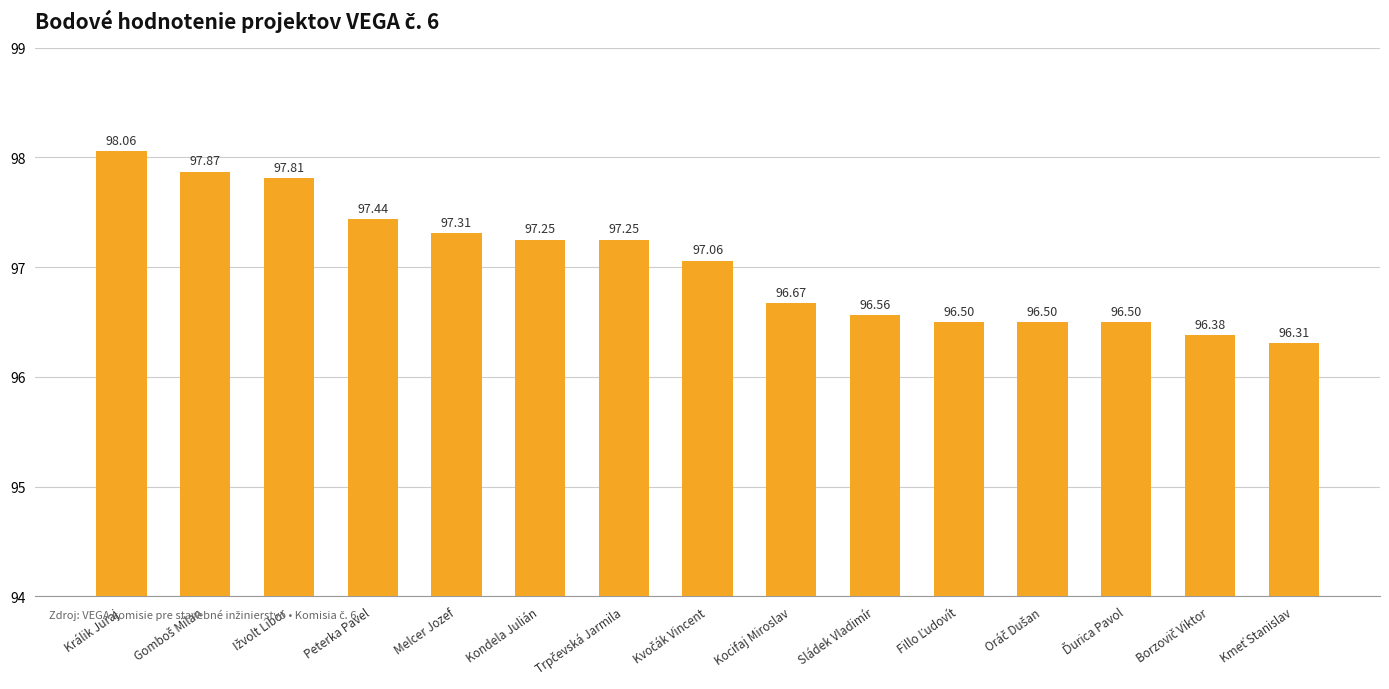

What is the maximum value shown in the chart?

98.1